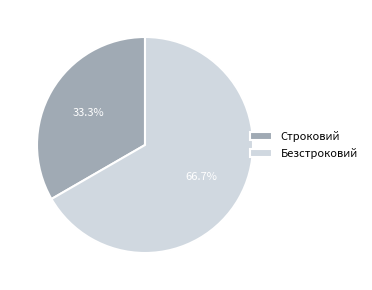

How many segments does this pie chart have?

2